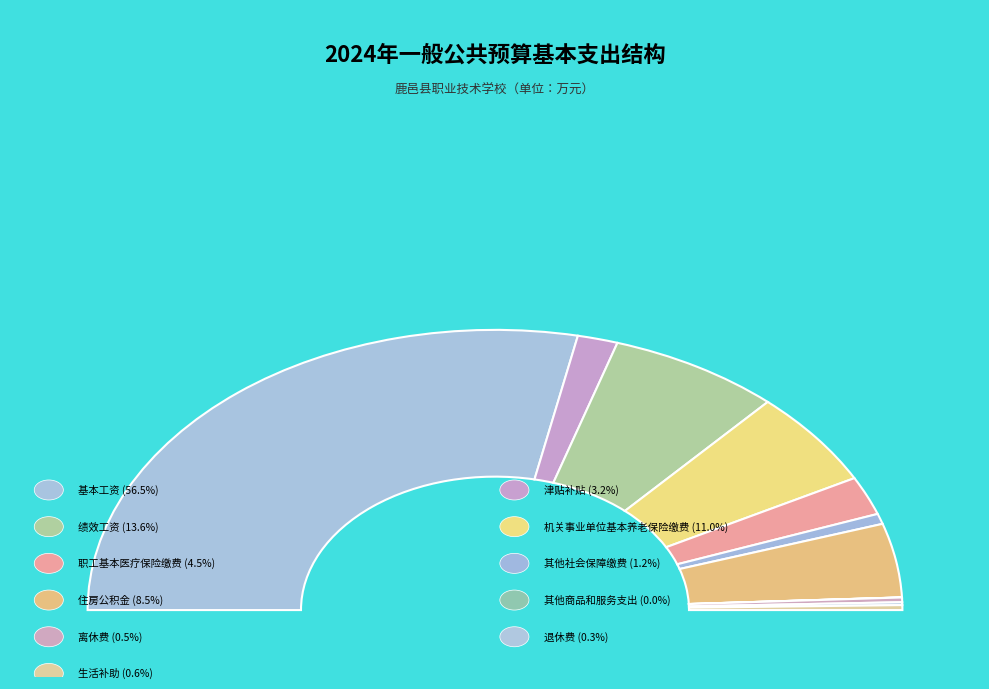

To the nearest percent, what portion does 离休费 represent?

1%